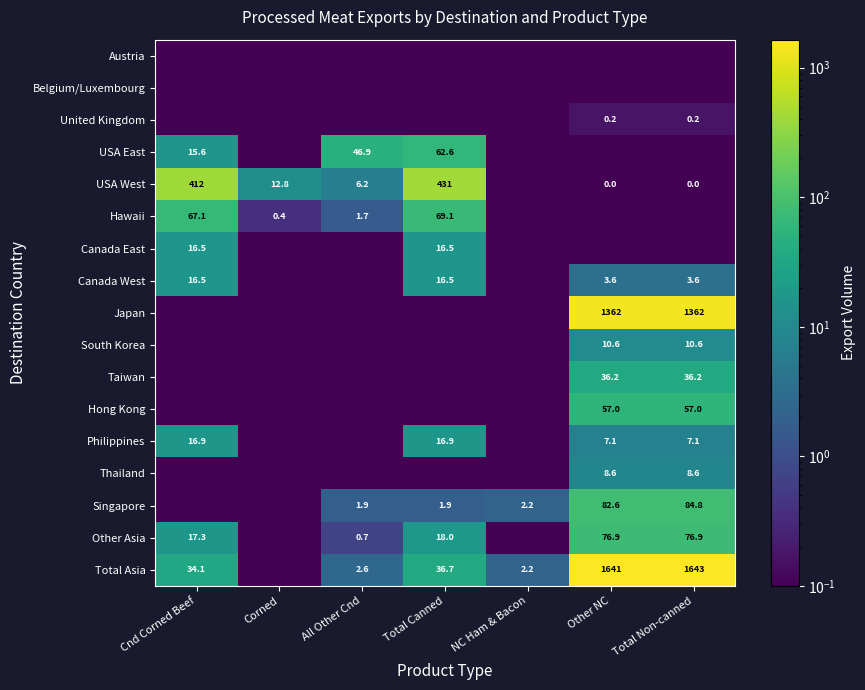

Which category has the highest value across all series?

Total Non-canned